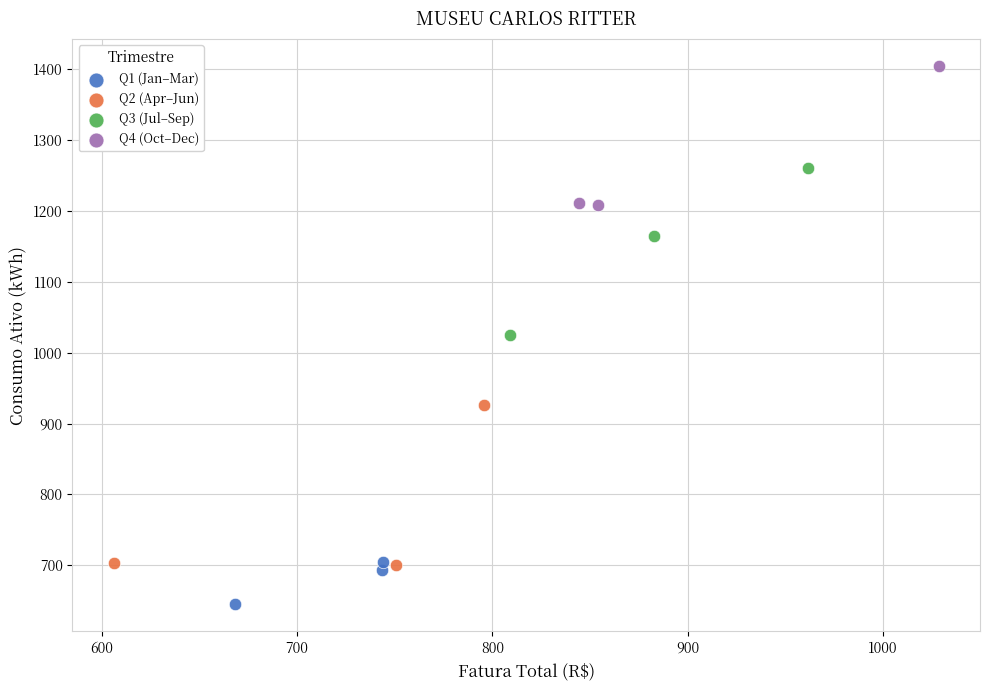

Which series contains the highest Y value?

Q4 (Oct–Dec)